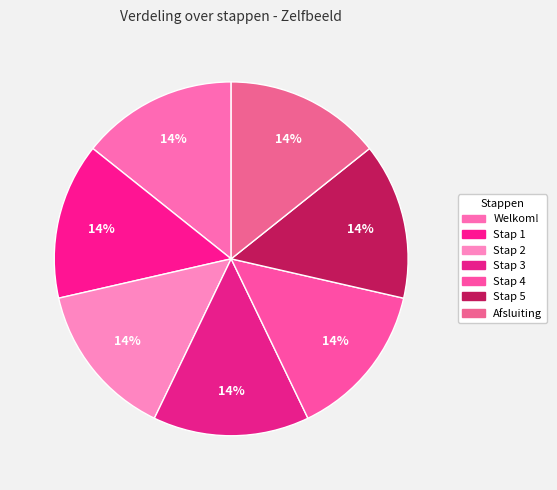

Which slice is the smallest?

Stap 1